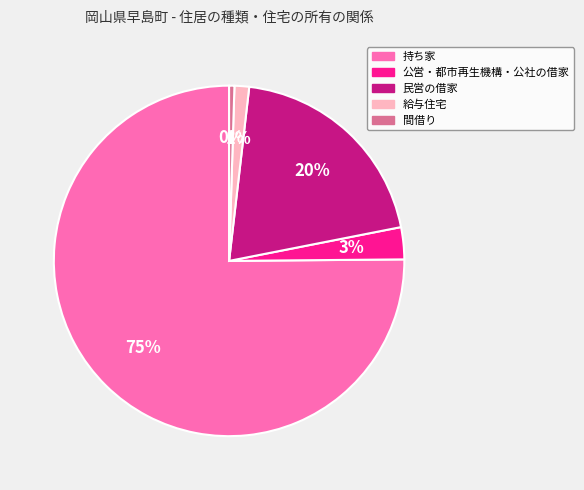

To the nearest percent, what is the combined percentage of 間借り and 公営・都市再生機構・公社の借家?

3%